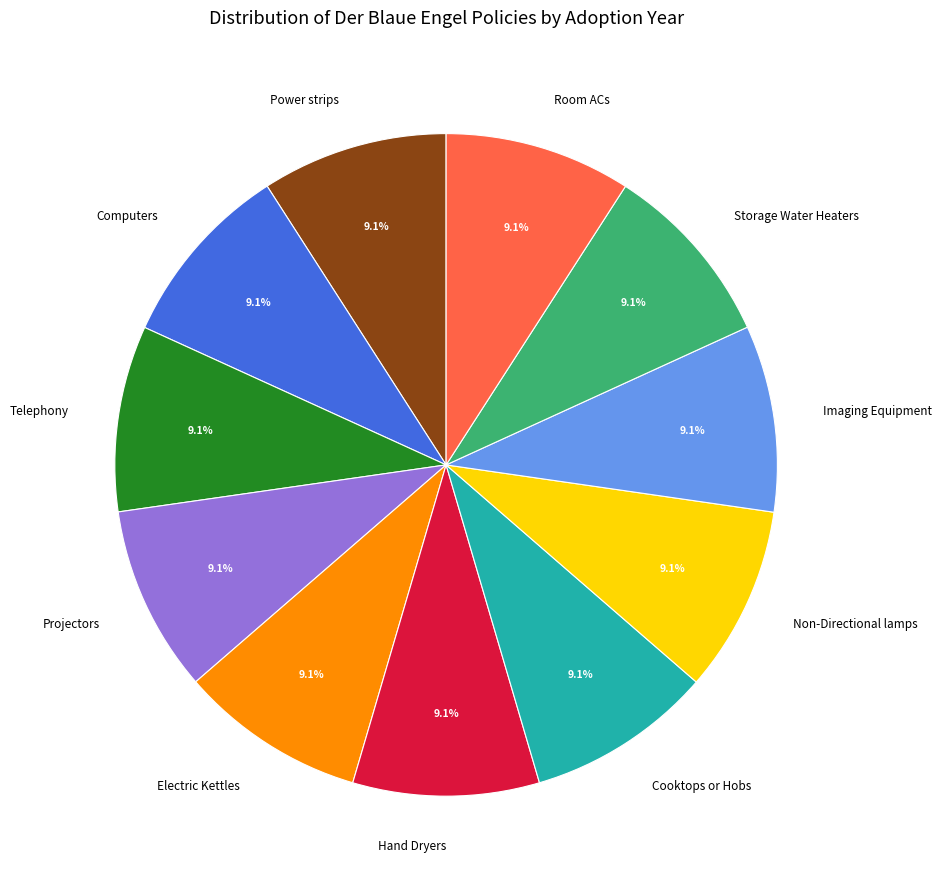

Does any single category account for the majority?

No